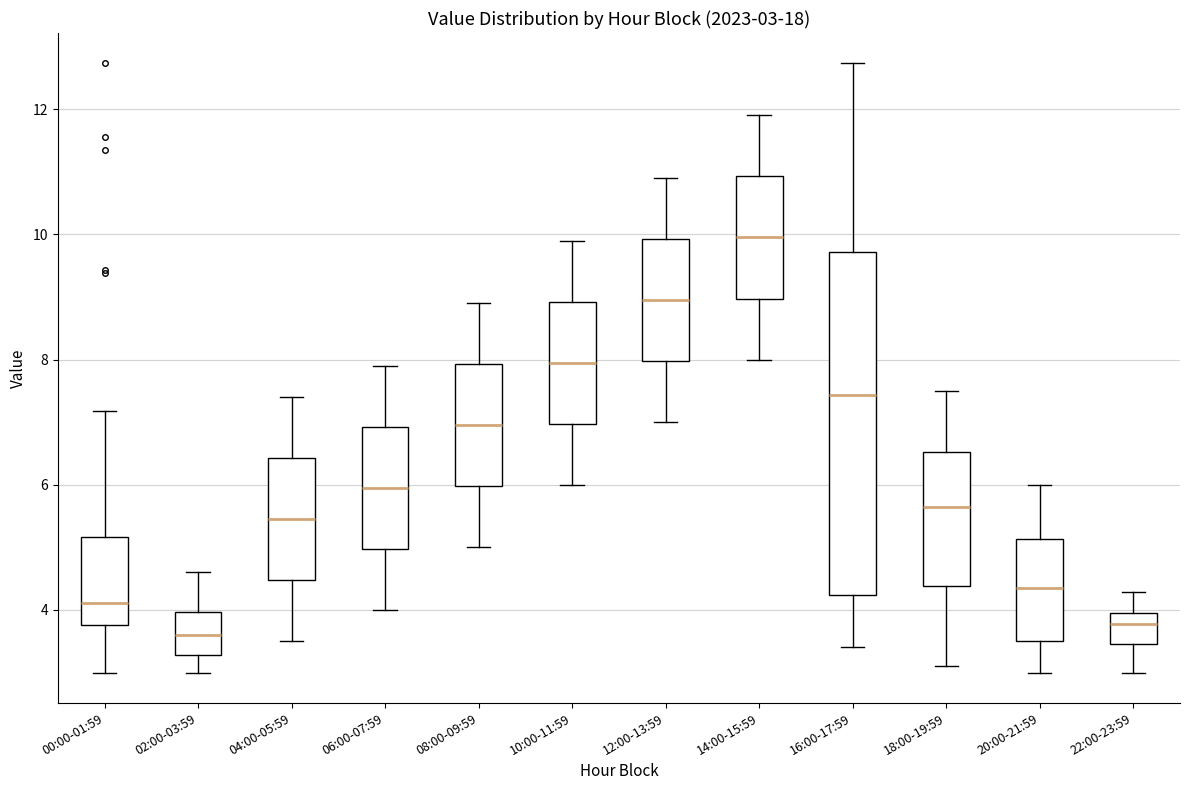

Comparing the boxes themselves (not the whiskers), which one is the tallest?

16:00-17:59